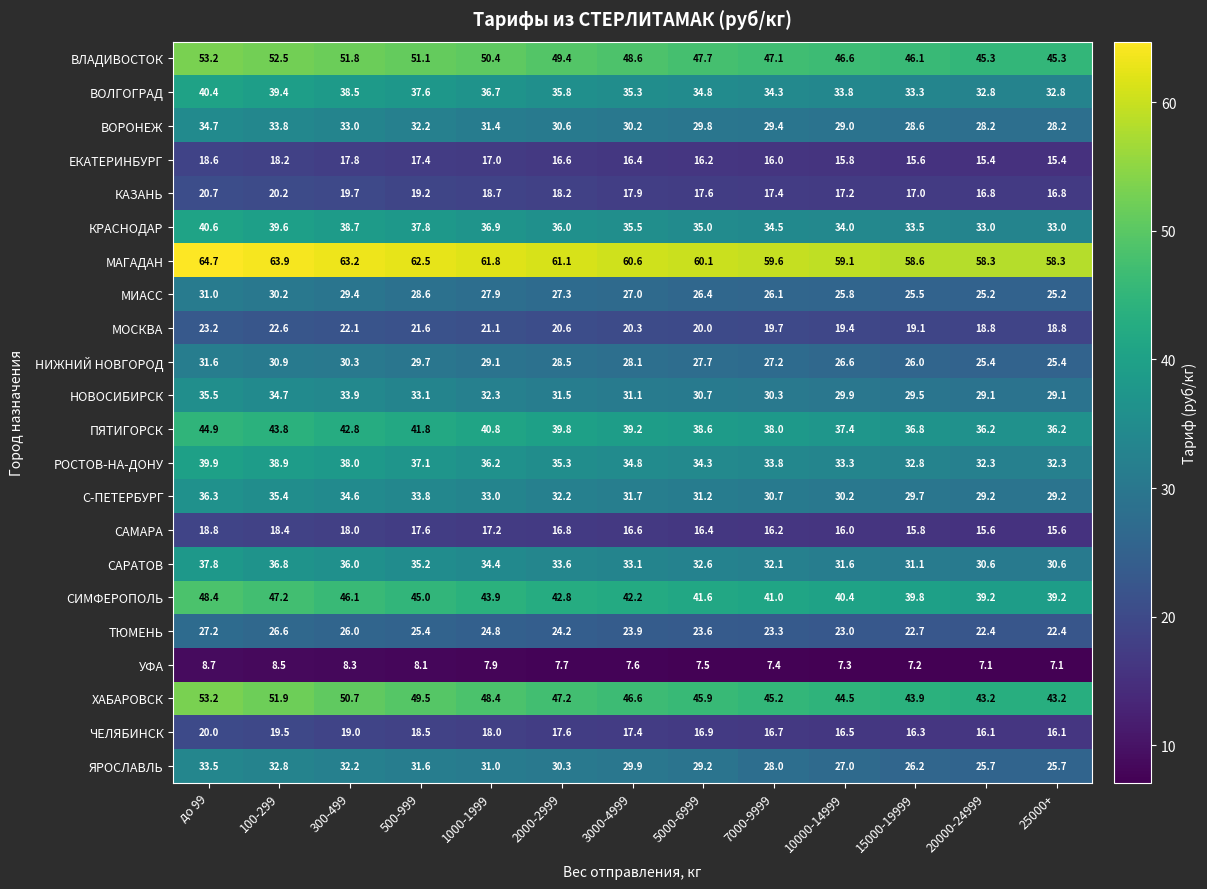

What is the approximate value of ЧЕЛЯБИНСК at 3000-4999?

17.4